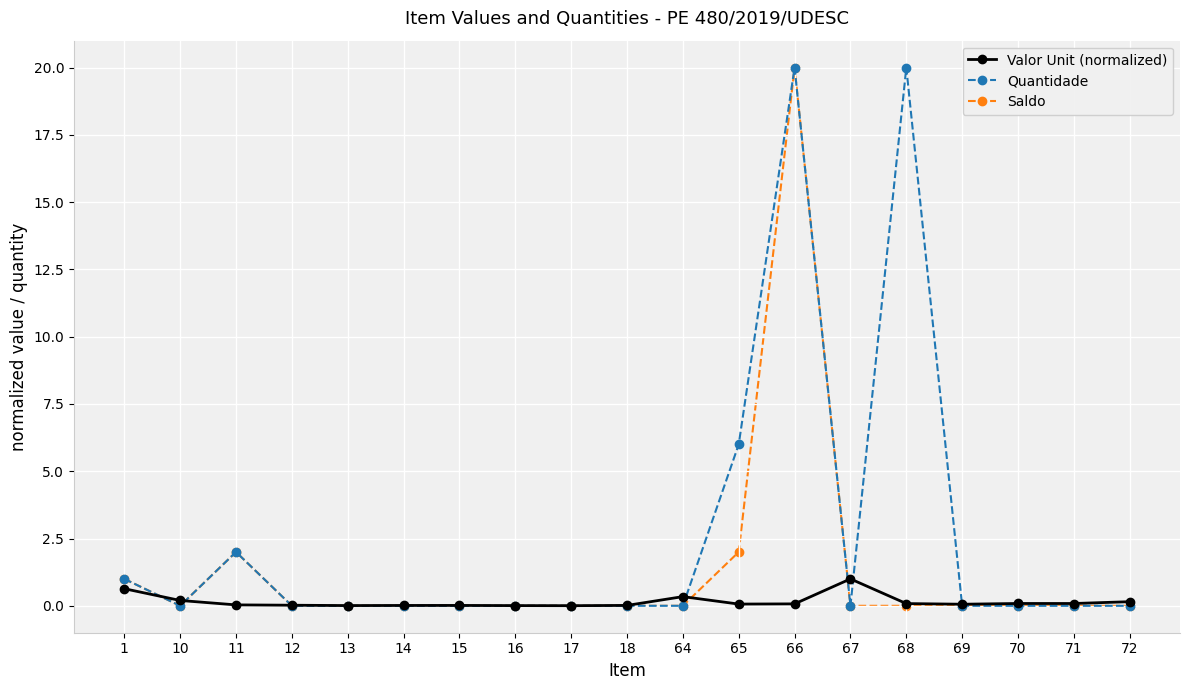

The Valor Unit (normalized) series shows 0.1 at 70. True or false?

True